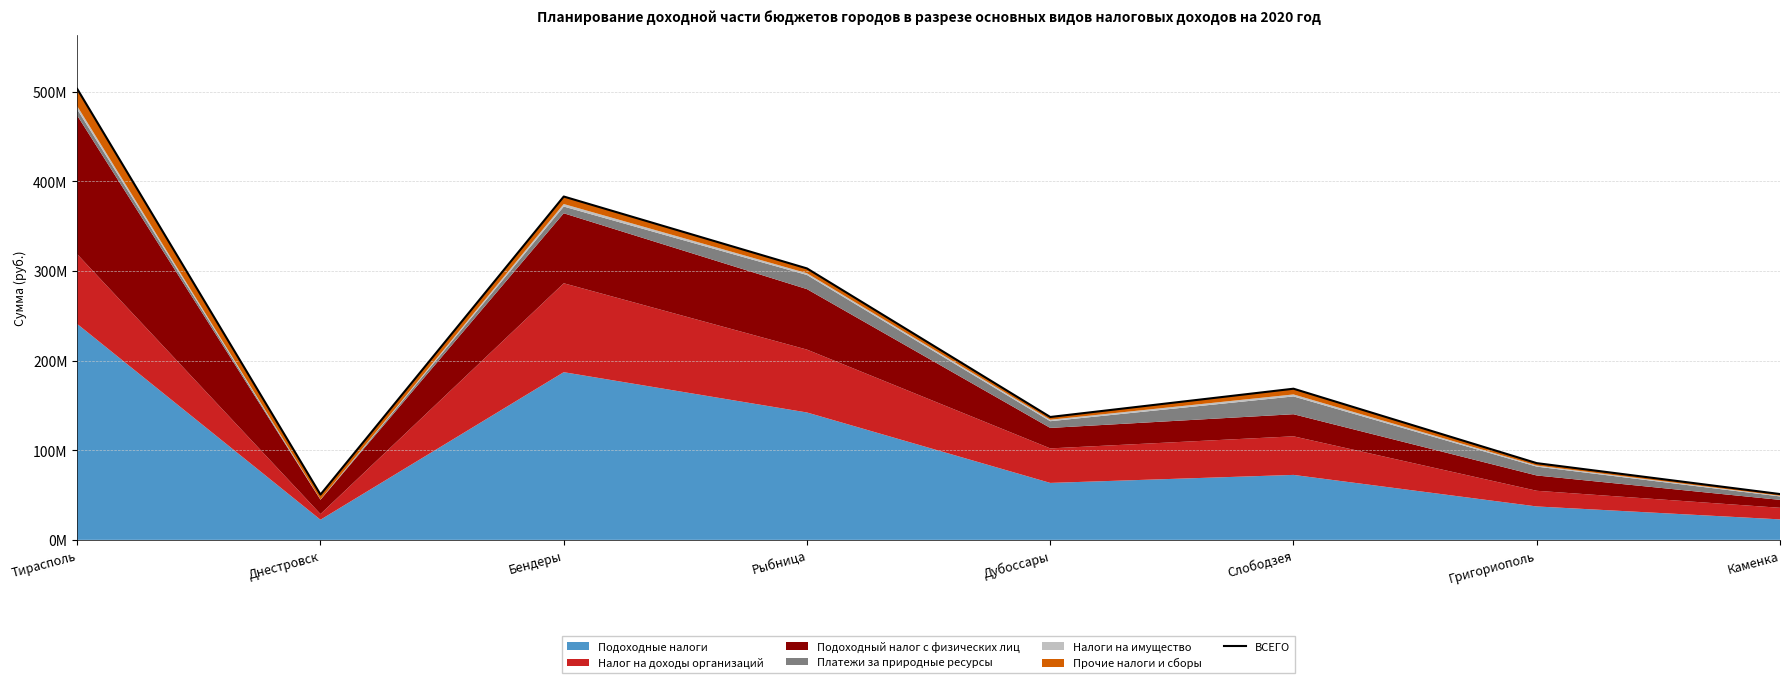

What is the minimum value shown in the chart?

50533862